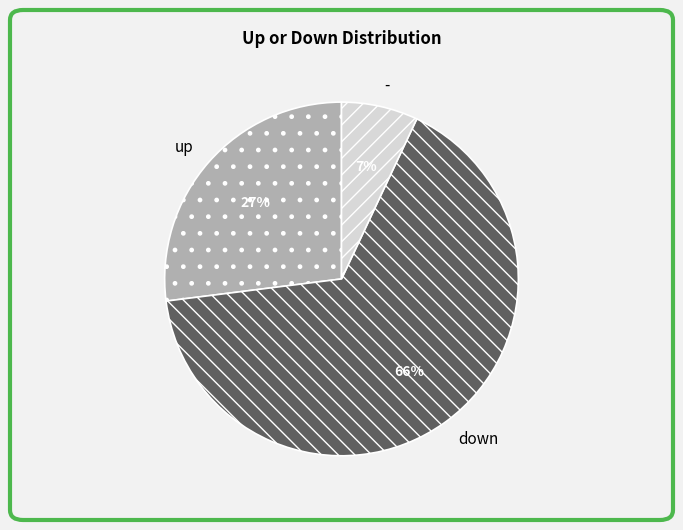

Is there a majority slice in this chart?

Yes